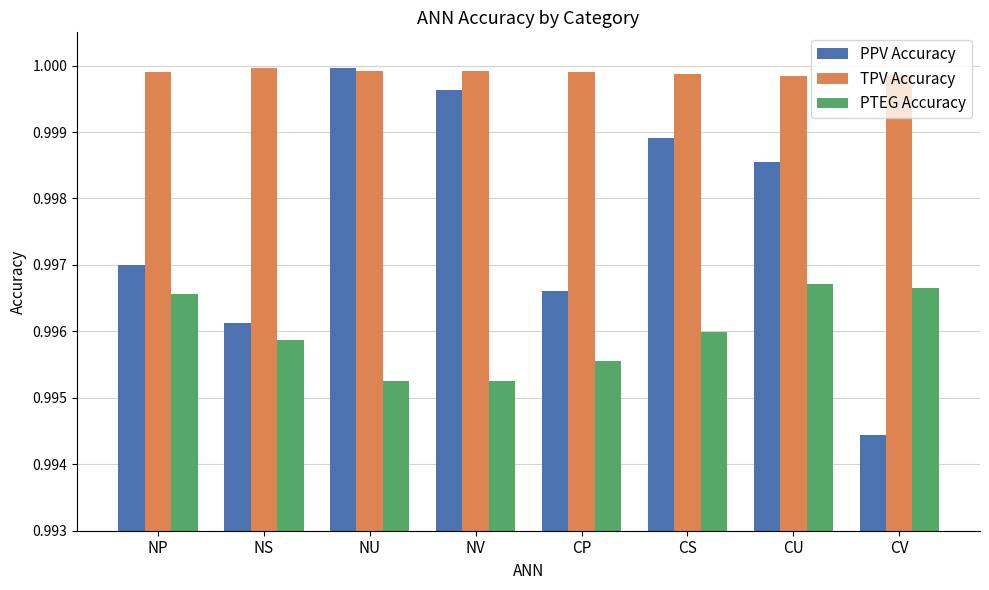

How many bars are there in total?

24